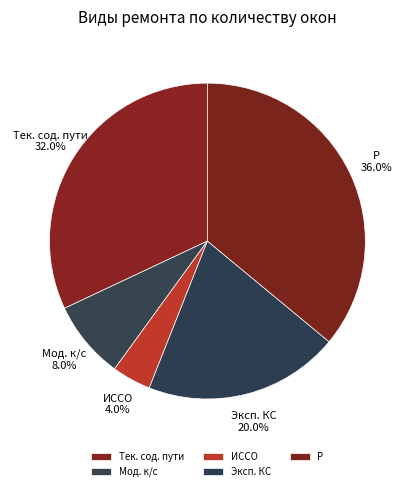

Does Р represent more than half of the total?

No